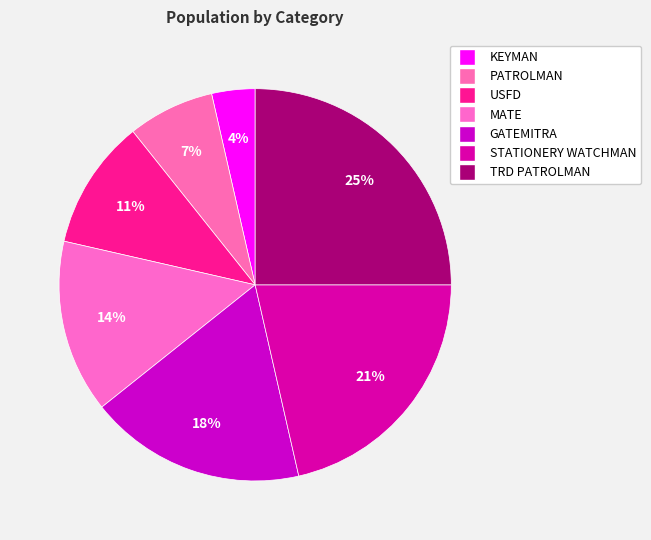

What percentage do TRD PATROLMAN and PATROLMAN together represent?

32.1%